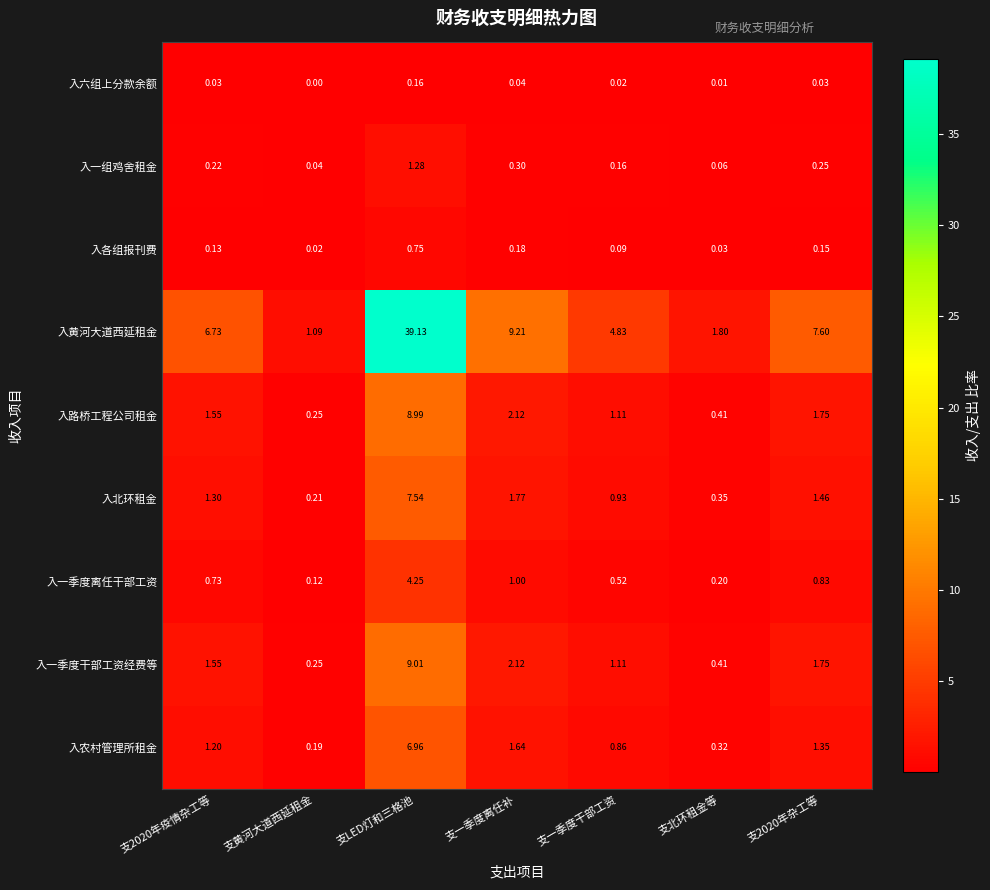

Which label corresponds to the smallest value in the chart?

支黄河大道西延租金